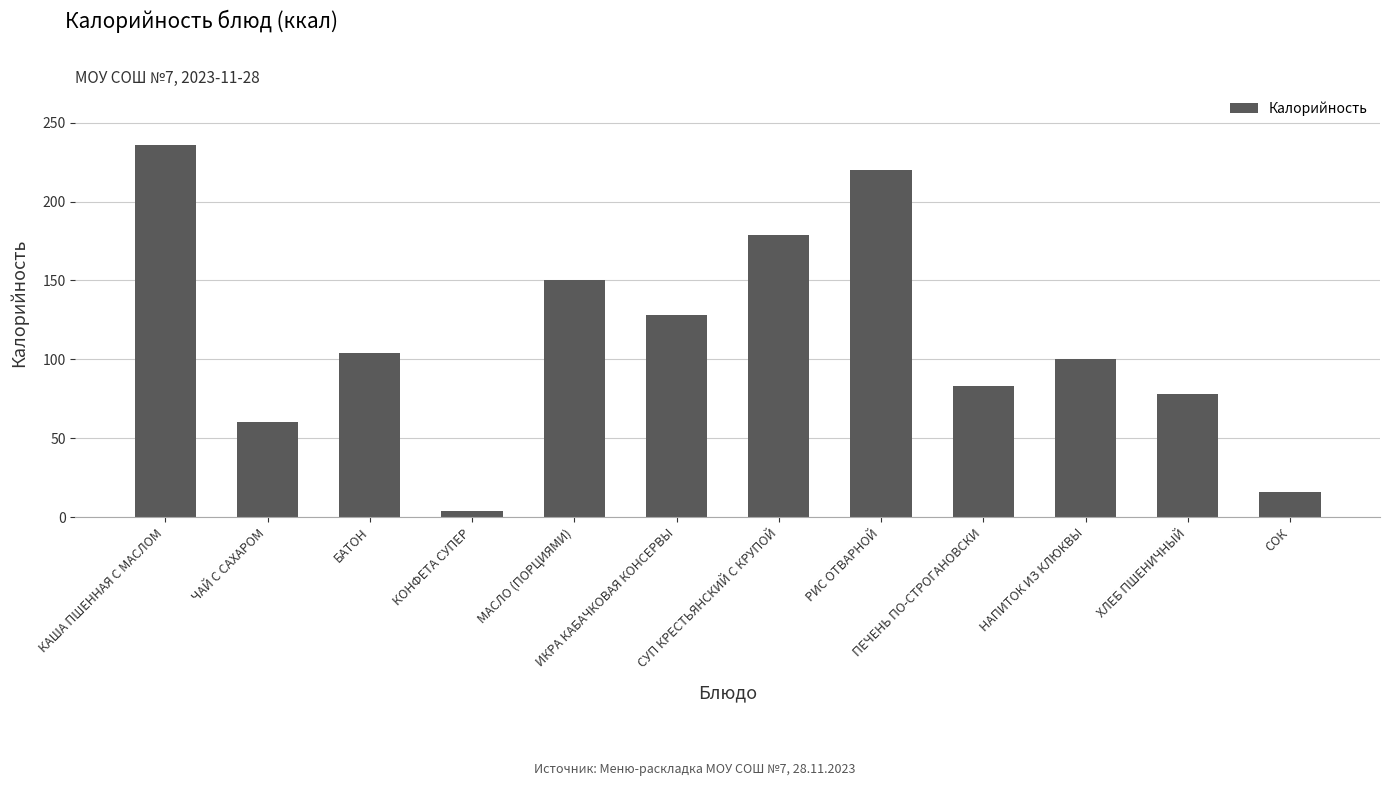

Reading right to left, list all the values displayed in this chart.

СОК=16	ХЛЕБ ПШЕНИЧНЫЙ=78	НАПИТОК ИЗ КЛЮКВЫ=100	ПЕЧЕНЬ ПО-СТРОГАНОВСКИ=83	РИС ОТВАРНОЙ=220	СУП КРЕСТЬЯНСКИЙ С КРУПОЙ=179	ИКРА КАБАЧКОВАЯ КОНСЕРВЫ=128	МАСЛО (ПОРЦИЯМИ)=150	КОНФЕТА СУПЕР=4	БАТОН=104	ЧАЙ С САХАРОМ=60	КАША ПШЕННАЯ С МАСЛОМ=236